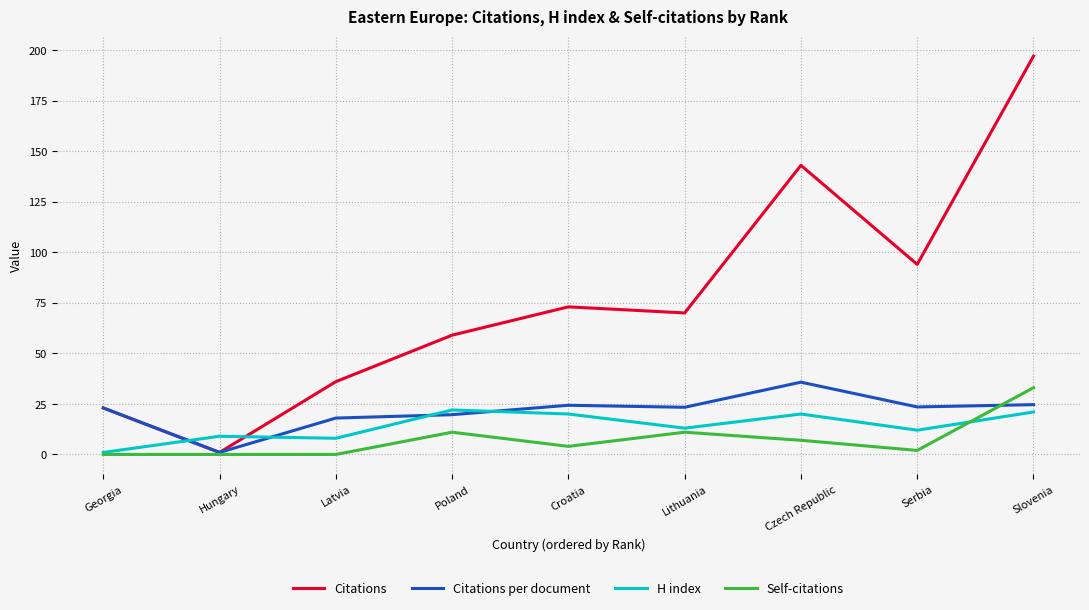

What is the highest value of the Citations series?

197.0